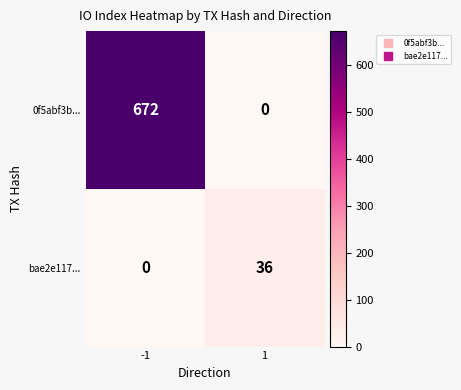

Reading right to left, list all the values displayed in this chart.

0f5abf3b...: 1=0	-1=672
bae2e117...: 1=36	-1=0